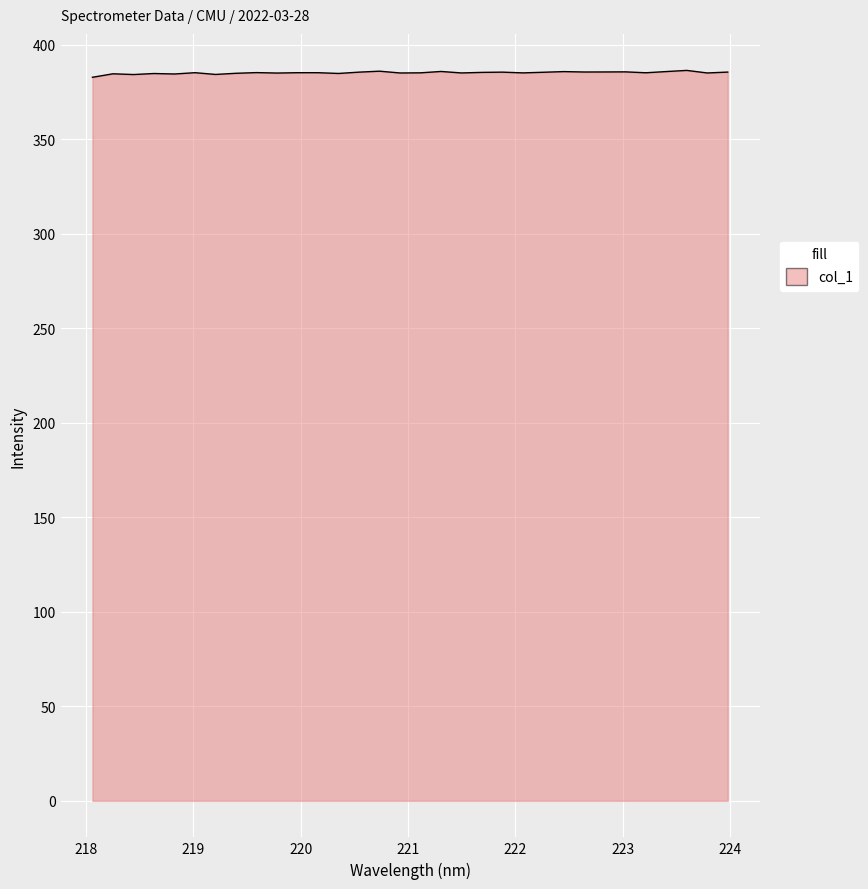

What is the minimum value shown in the chart?

382.7